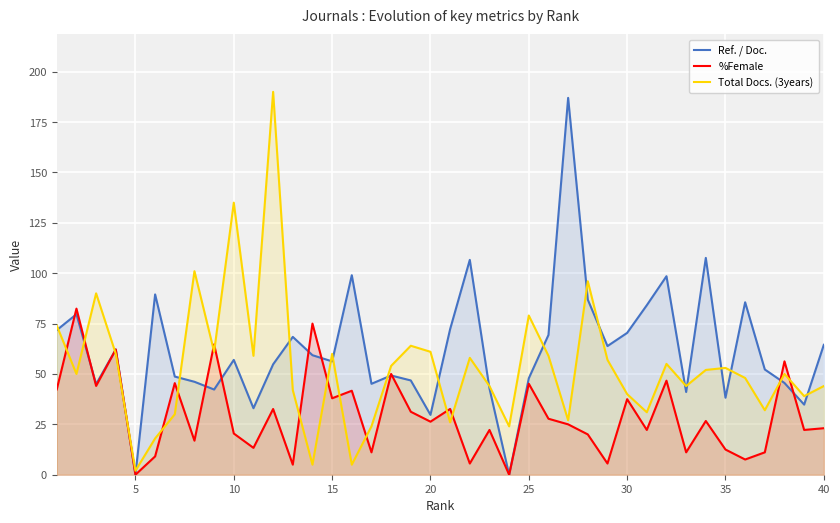

List the series in order of their overall mean, highest first.

Ref. / Doc., Total Docs. (3years), %Female